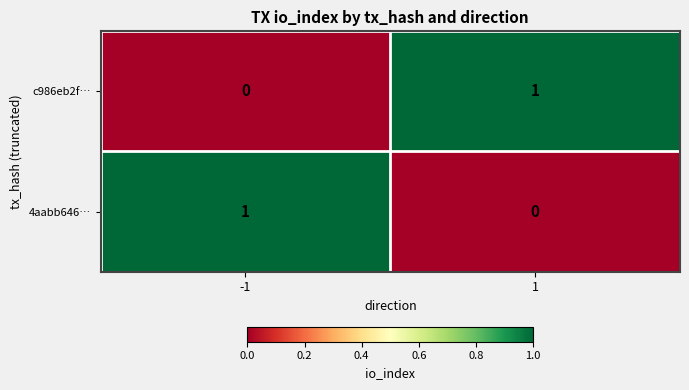

Rank the categories by 4aabb646… value from lowest to highest.

1, -1